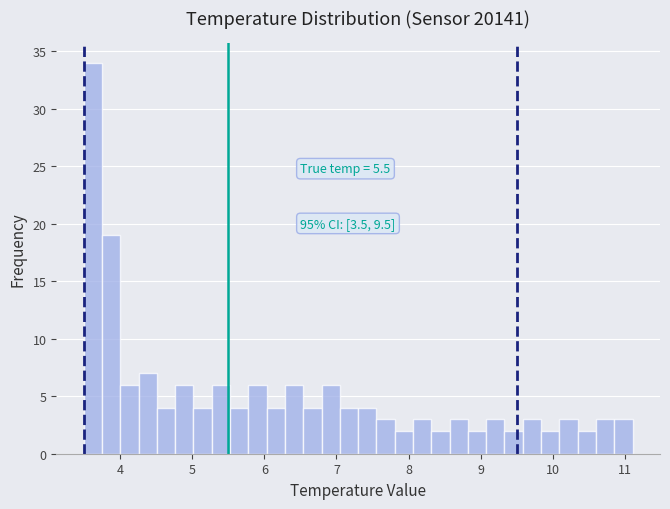

Read against the x-axis, roughly where is the centre of the tallest bar?

3.6